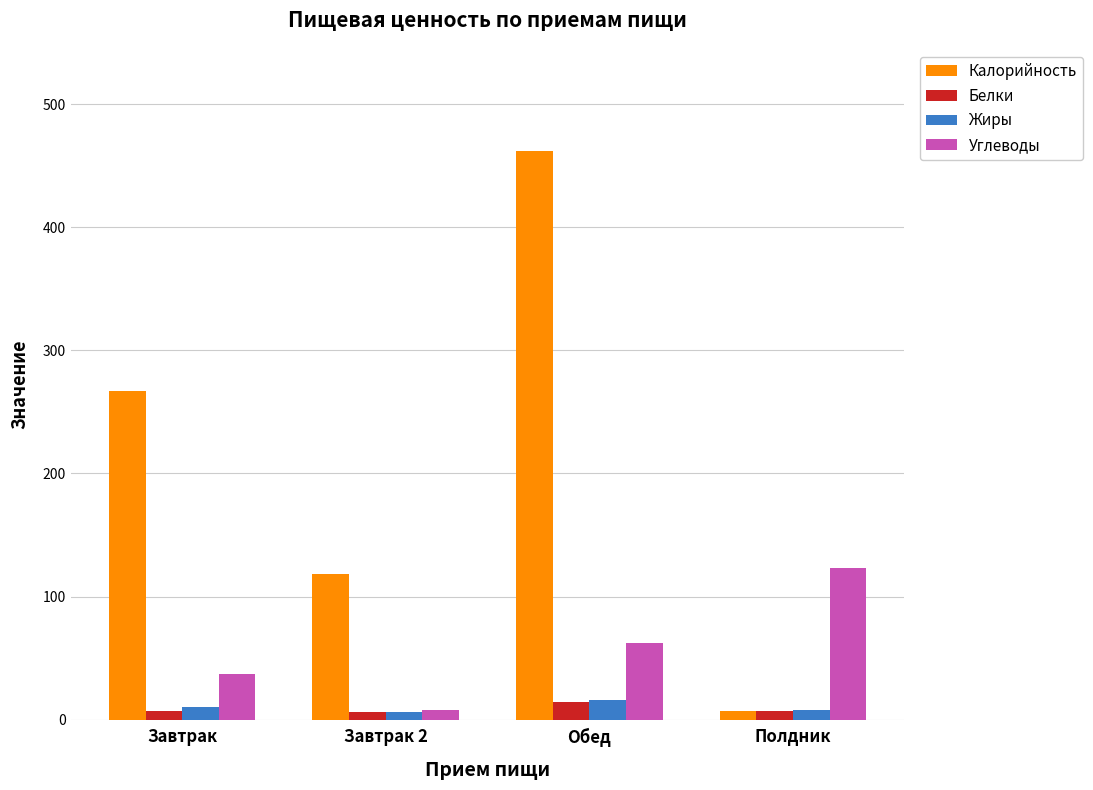

At which label does Белки reach its peak?

Обед